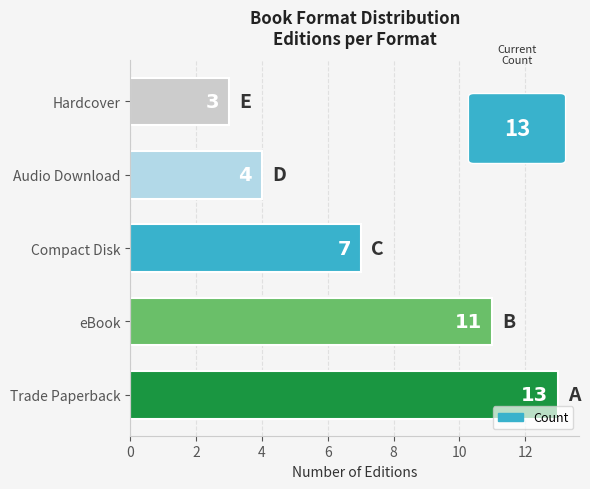

At which category does the chart reach its minimum across all series?

Hardcover